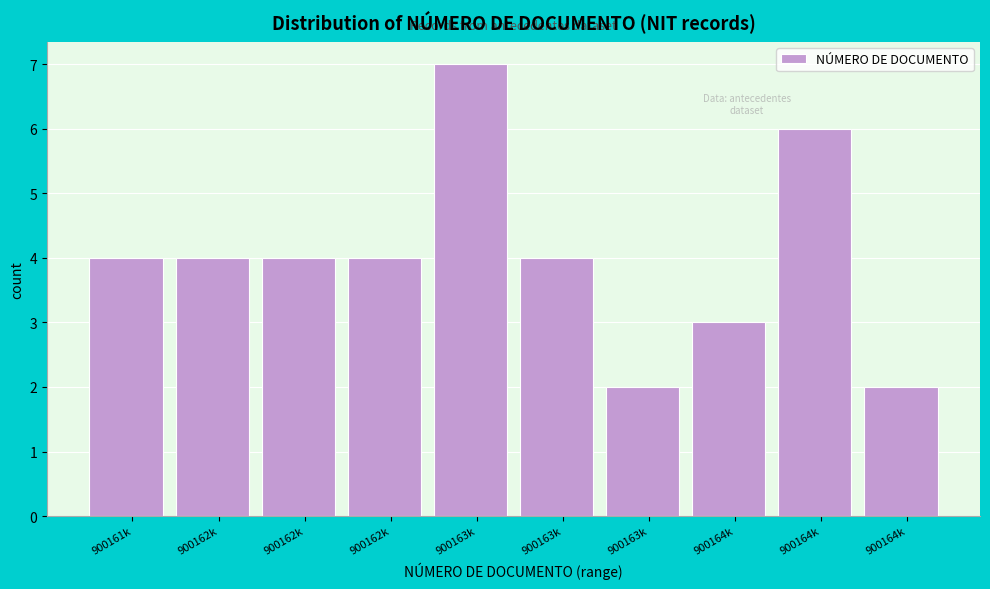

Count the number of data series in this chart.

1